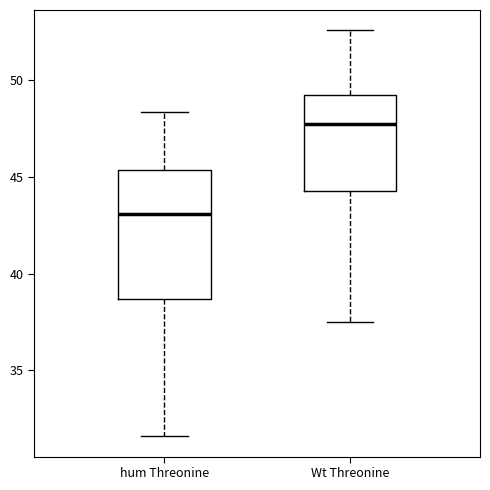

Which box is the tallest, from its lower edge to its upper edge?

hum Threonine